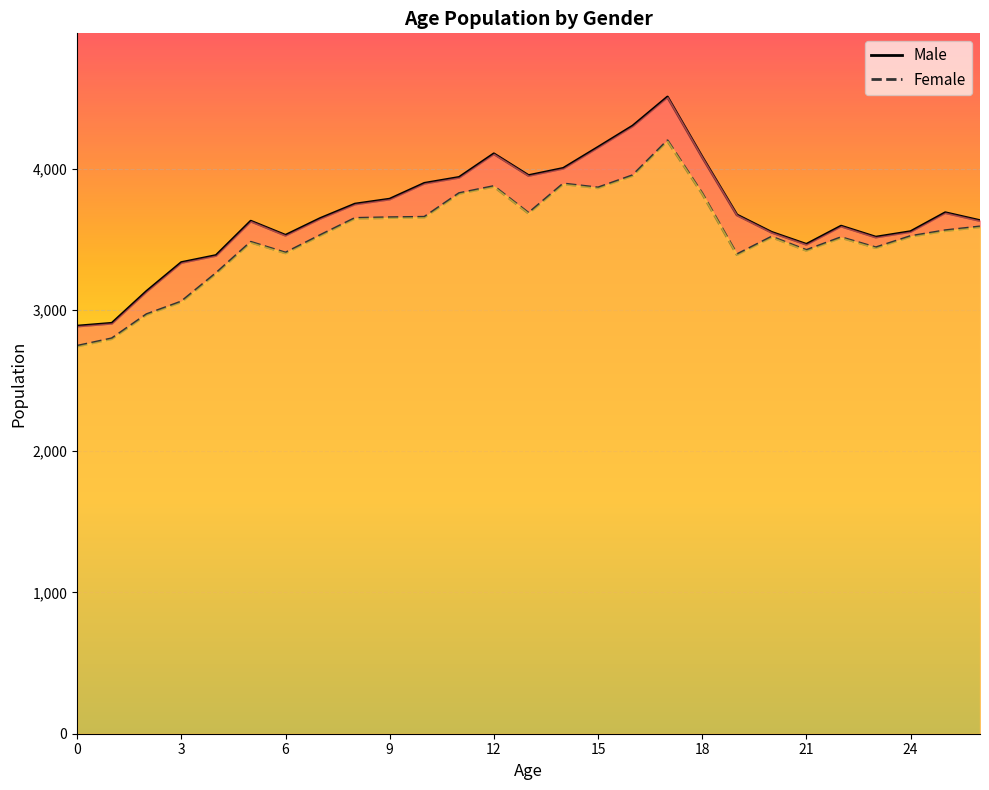

Which series changed the most between 6 and 15?

Male